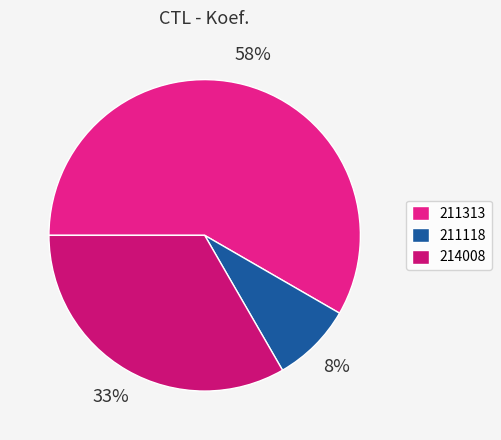

Count the number of slices in the pie.

3